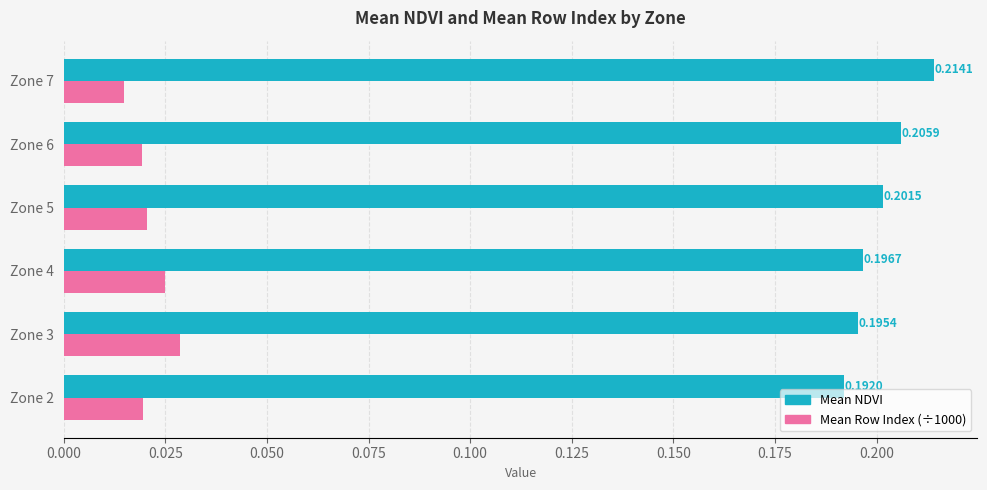

Which series has the widest spread of values?

Mean NDVI